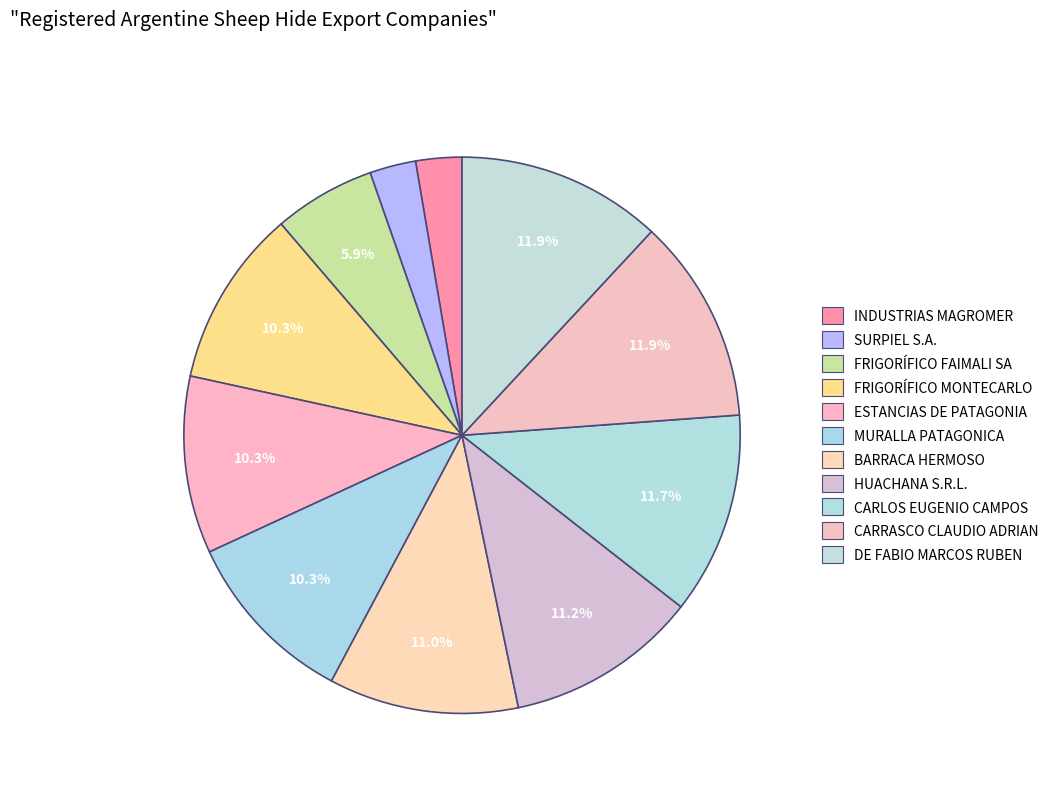

To the nearest percent, what is the average slice percentage?

9%